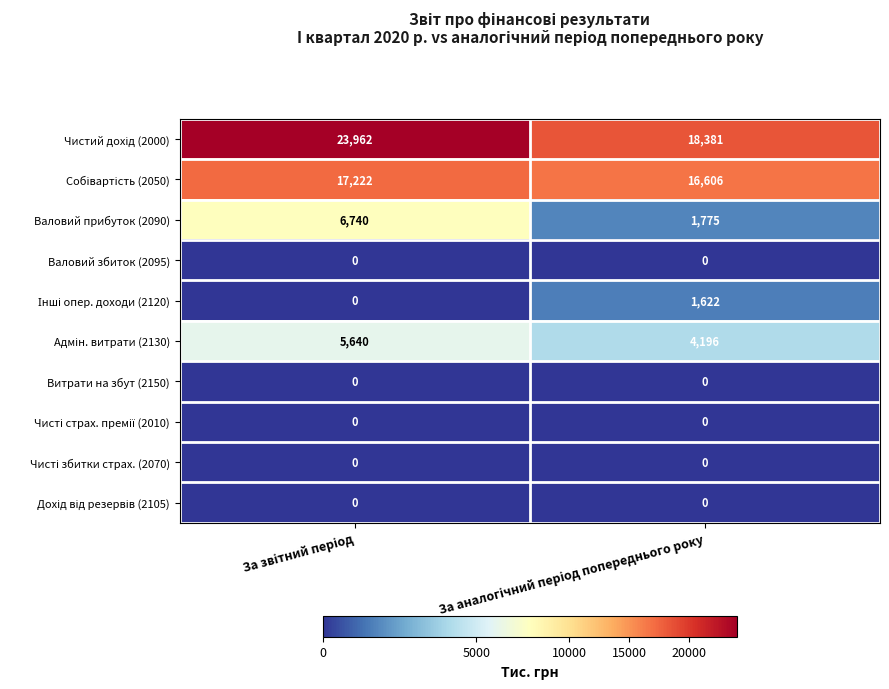

What is the maximum value shown in the chart?

23962